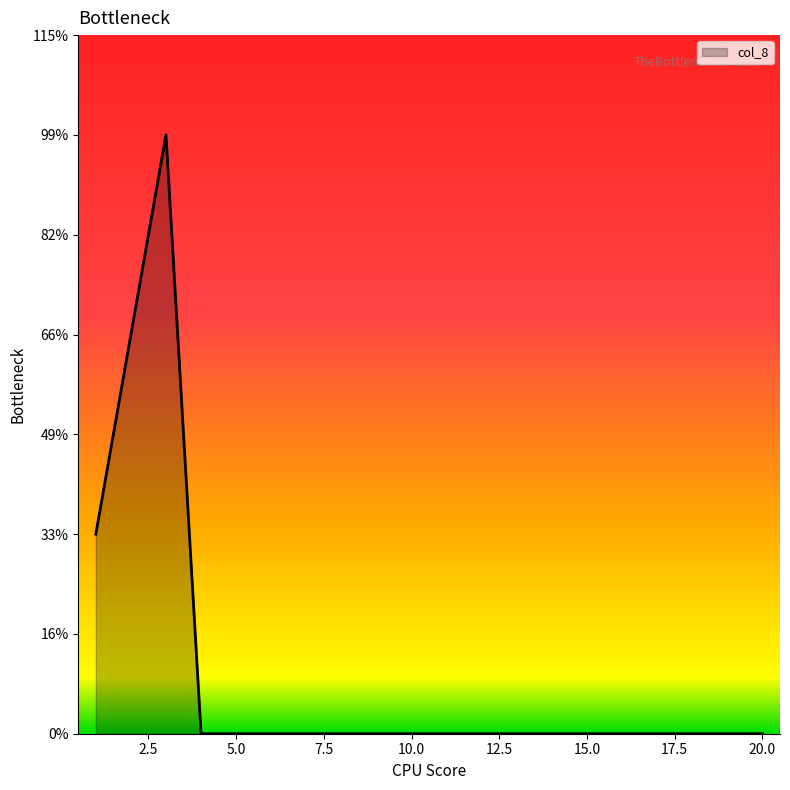

Does the chart have visible grid lines?

No